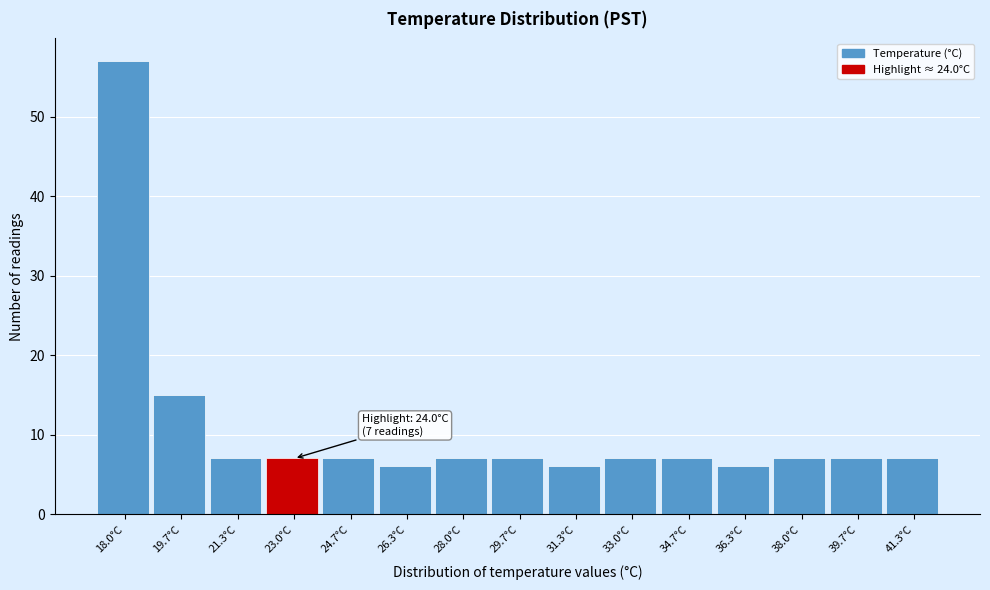

Reading right to left, what are all the values shown in this chart?

7	7	7	6	7	7	6	7	7	6	7	7	7	15	57